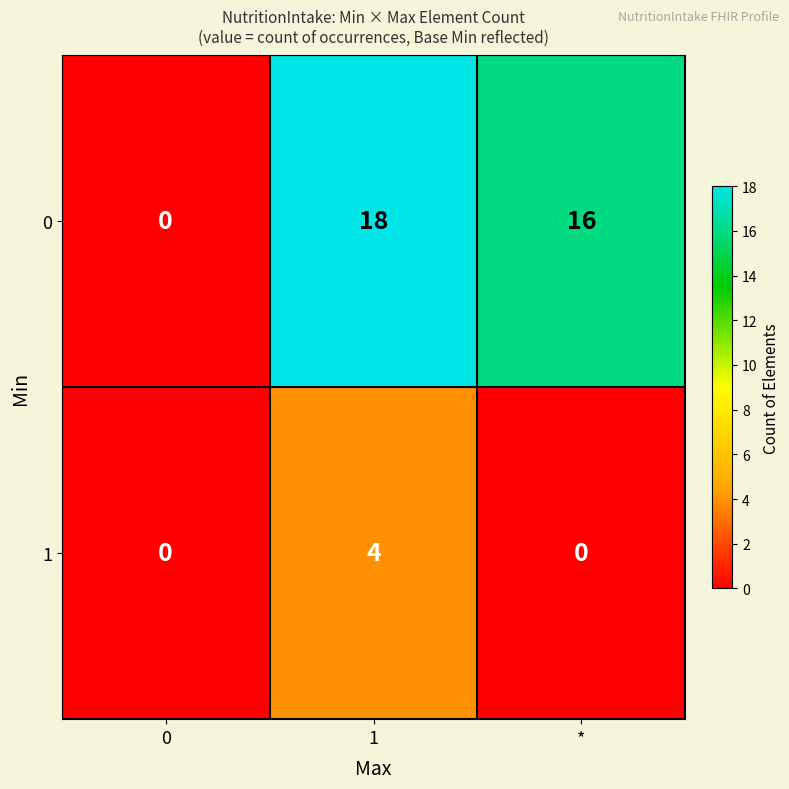

At how many categories does at least one series exceed 12?

2